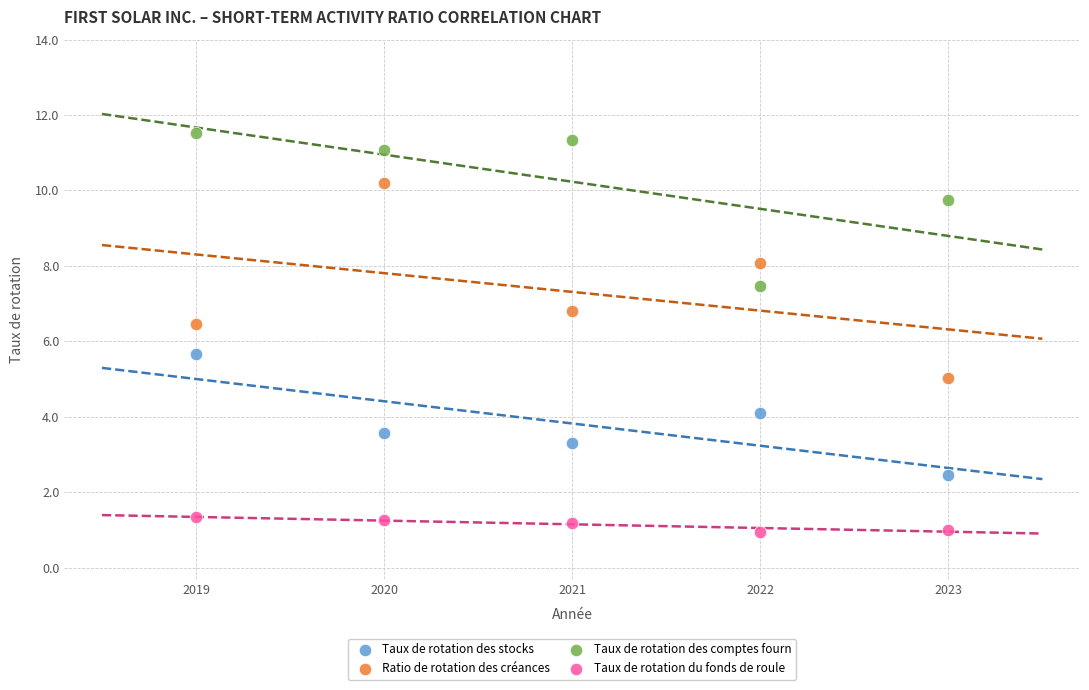

Across all data points, what is the range of Y values (max minus min)?

10.6